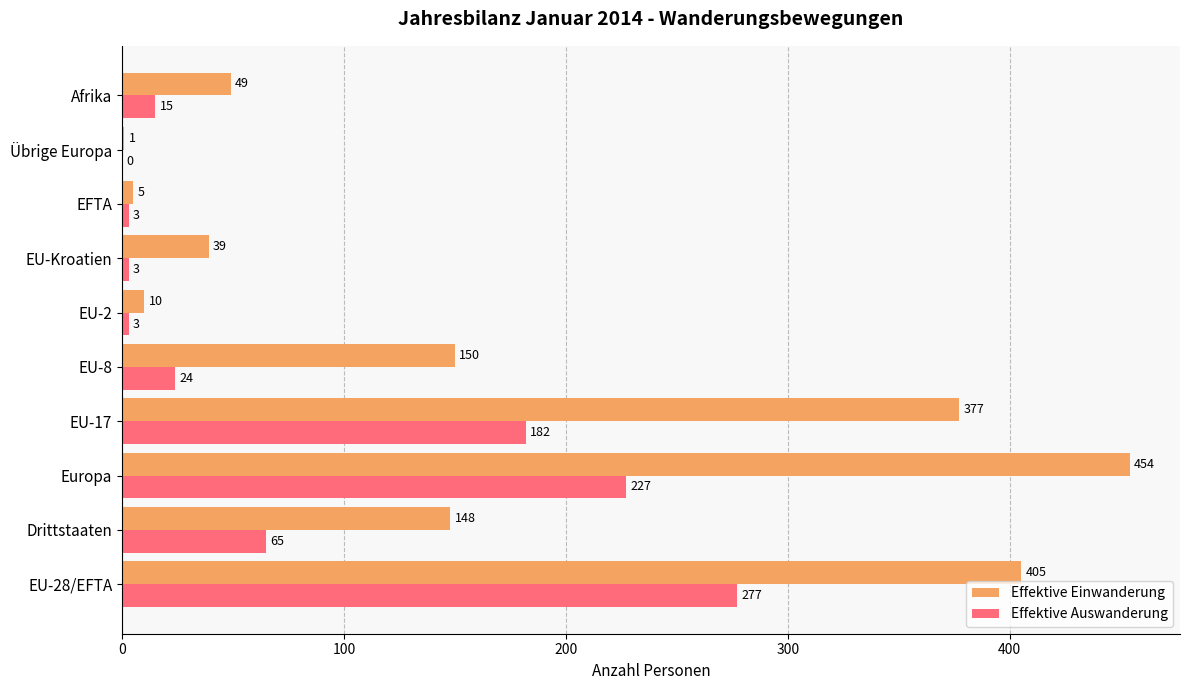

What is the sum of the Effektive Auswanderung values at EU-17 and EU-8?

206